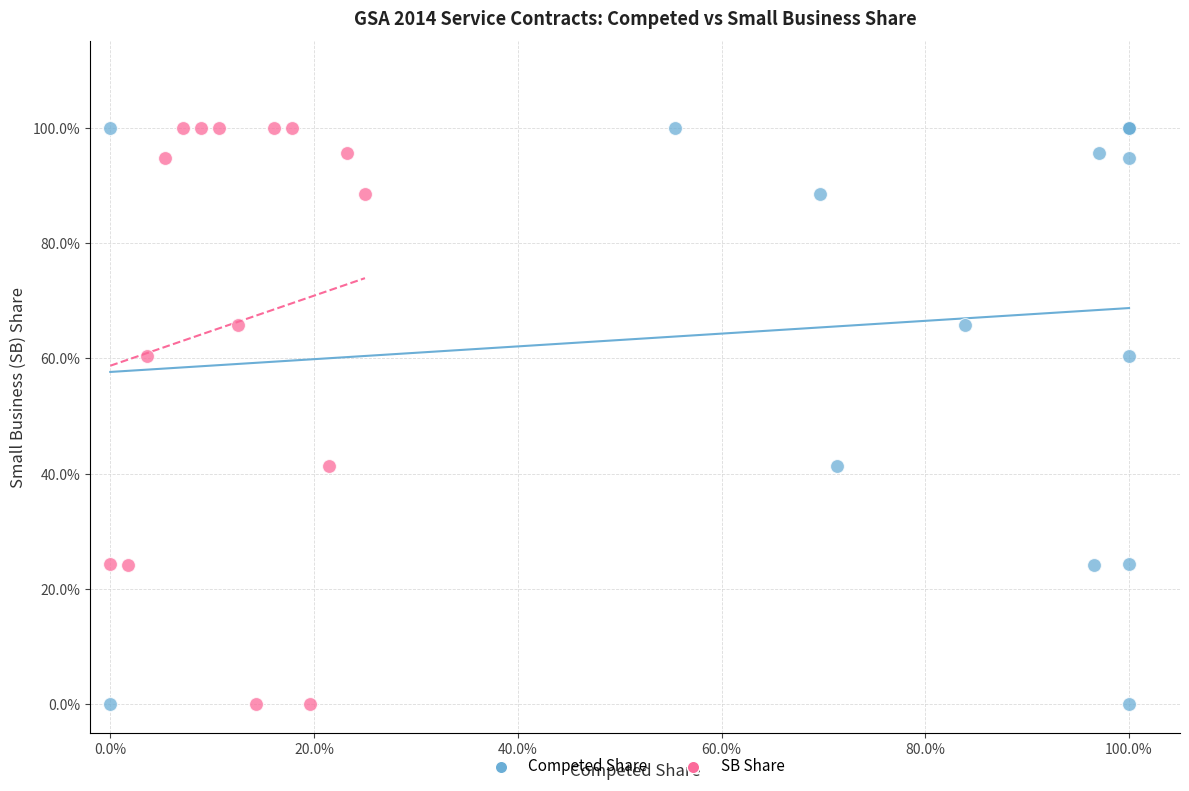

What are all the series names shown in the legend?

Competed Share, SB Share